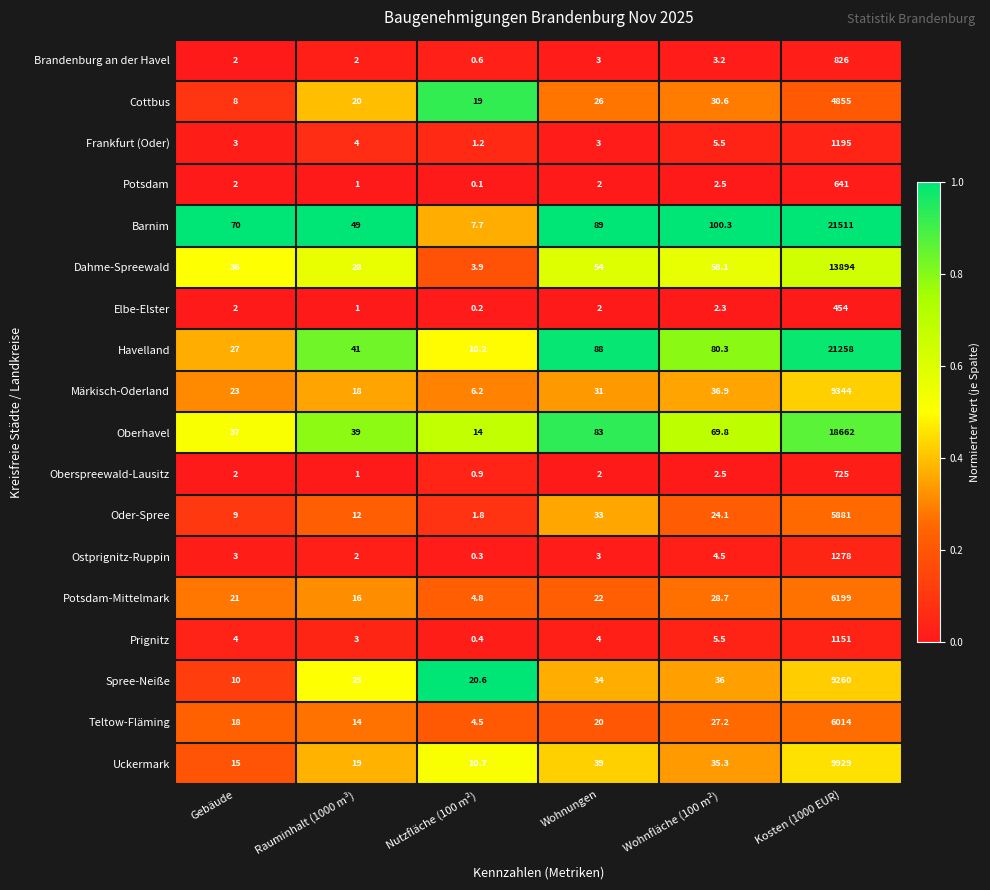

What is the greatest value displayed?

21511.0